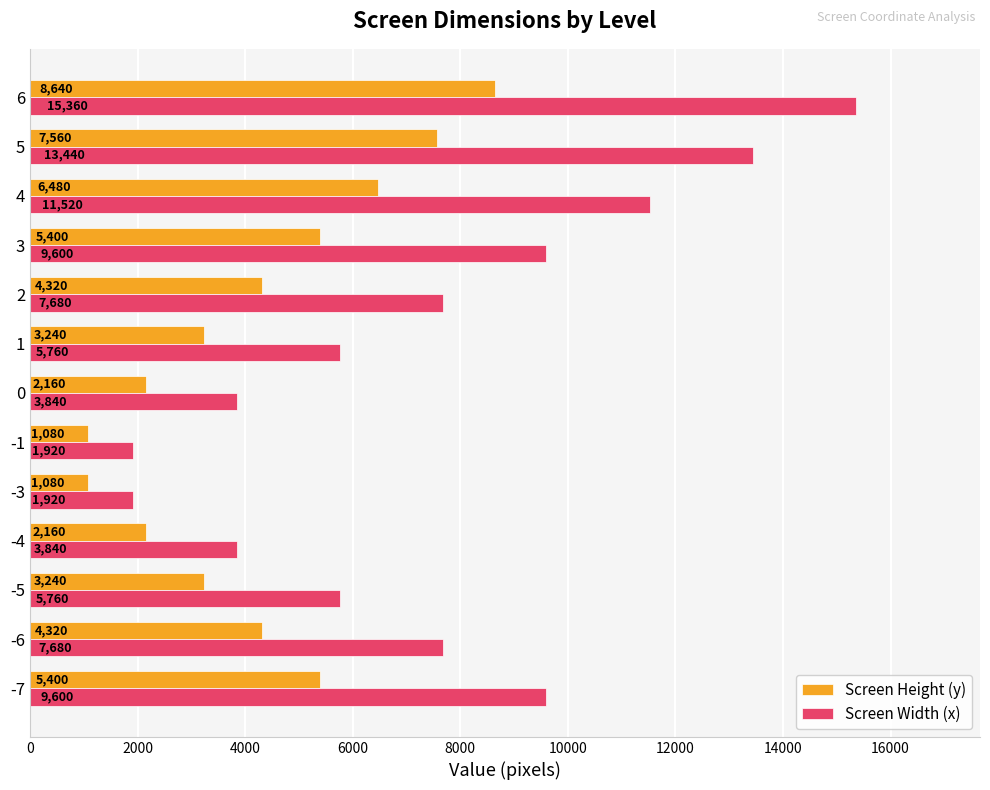

List the series in order of their overall mean, highest first.

Screen Width (x), Screen Height (y)